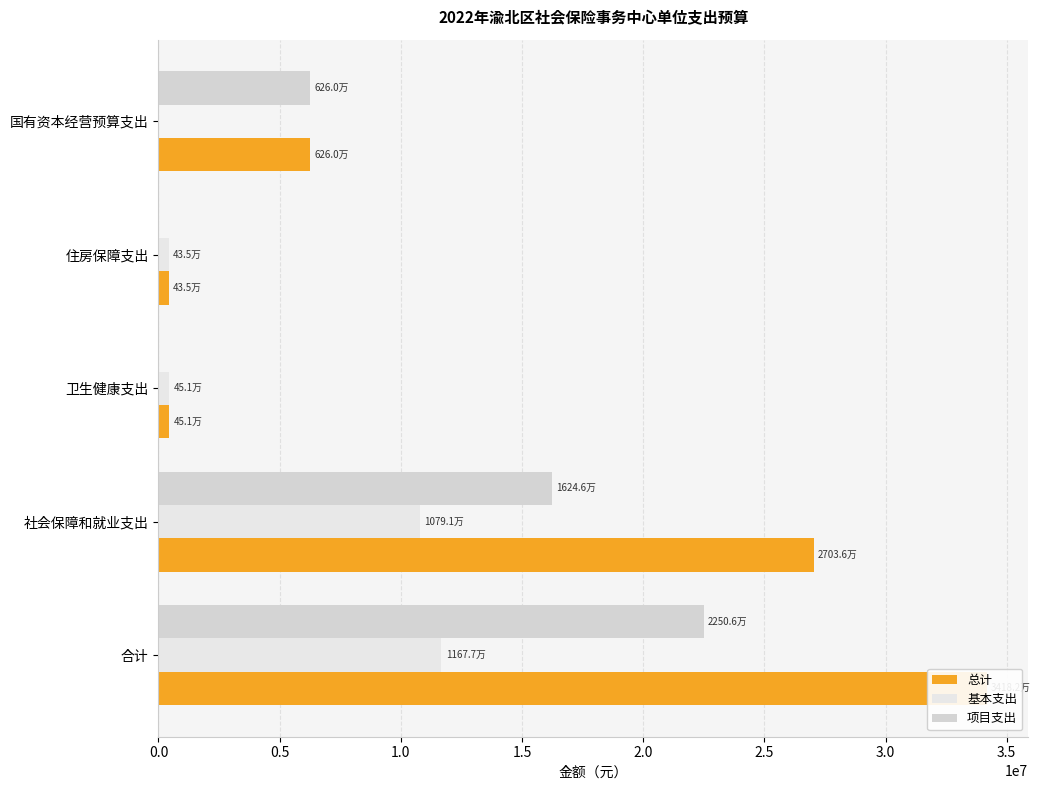

What is the highest value of the 基本支出 series?

11676743.2